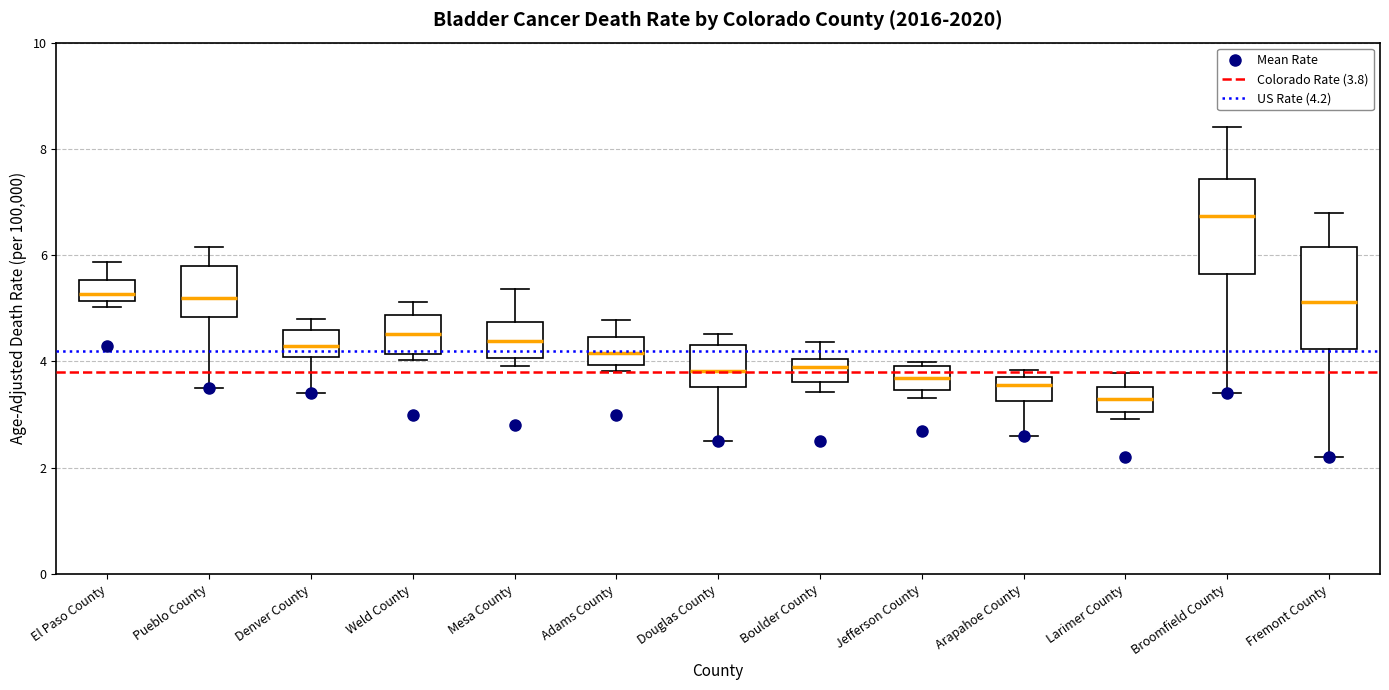

Reading left to right, read every box against the y-axis: the position of its median line, the range the box covers, and the ends of its whiskers. The values are not printed on the chart, so give them approximately, as read against the axis.

El Paso County: median 5.2 (just above the box's lower edge), box 5.2 to 5.6, whiskers 5.0 to 5.8
Pueblo County: median 5.2, box 4.8 to 5.8, whiskers 3.6 to 6.2
Denver County: median 4.2, box 4.0 to 4.6, whiskers 3.4 to 4.8
Weld County: median 4.6, box 4.2 to 4.8, whiskers 4.0 to 5.2
Mesa County: median 4.4, box 4.0 to 4.8, whiskers 4.0 (just below the box's lower edge) to 5.4
Adams County: median 4.2, box 4.0 to 4.4, whiskers 3.8 to 4.8
Douglas County: median 3.8, box 3.6 to 4.4, whiskers 2.6 to 4.6
Boulder County: median 3.8, box 3.6 to 4.0, whiskers 3.4 to 4.4
Jefferson County: median 3.6, box 3.4 to 4.0, whiskers 3.4 (just below the box's lower edge) to 4.0 (just above the box's upper edge)
Arapahoe County: median 3.6, box 3.2 to 3.8, whiskers 2.6 to 3.8 (just above the box's upper edge)
Larimer County: median 3.2, box 3.0 to 3.6, whiskers 3.0 (just below the box's lower edge) to 3.8
Broomfield County: median 6.8, box 5.6 to 7.4, whiskers 3.4 to 8.4
Fremont County: median 5.2, box 4.2 to 6.2, whiskers 2.2 to 6.8